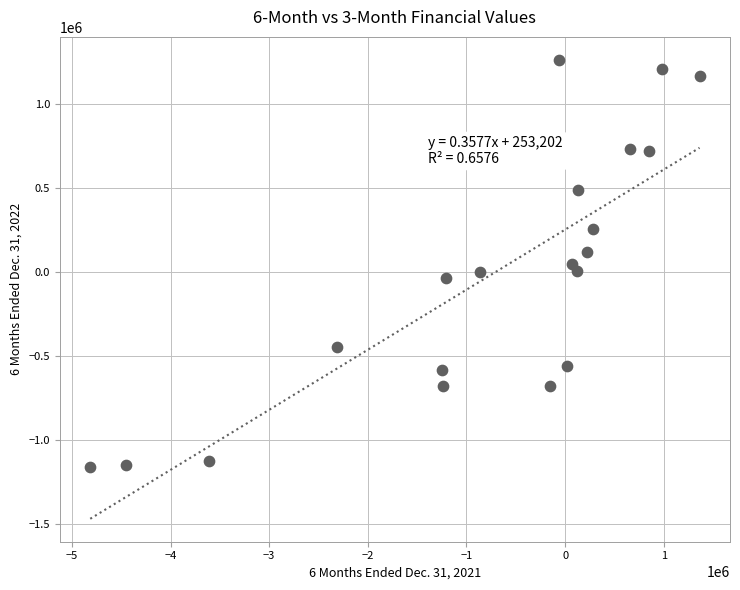

What is the range of X values (max minus min)?

6175975